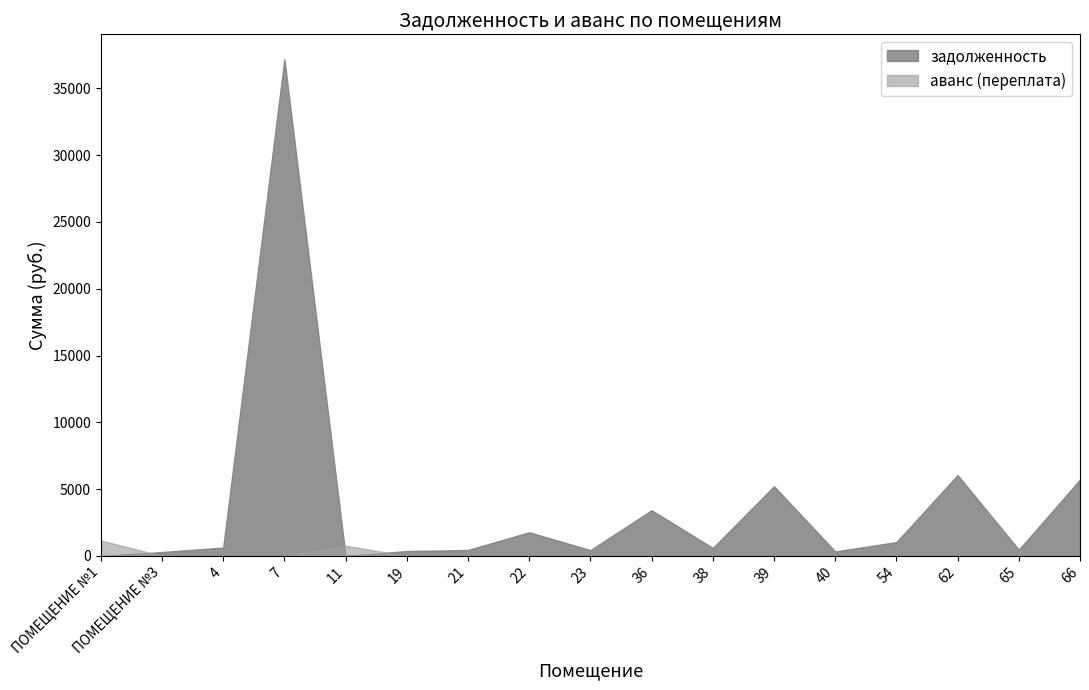

How many times do аванс (переплата) and задолженность cross each other?

3